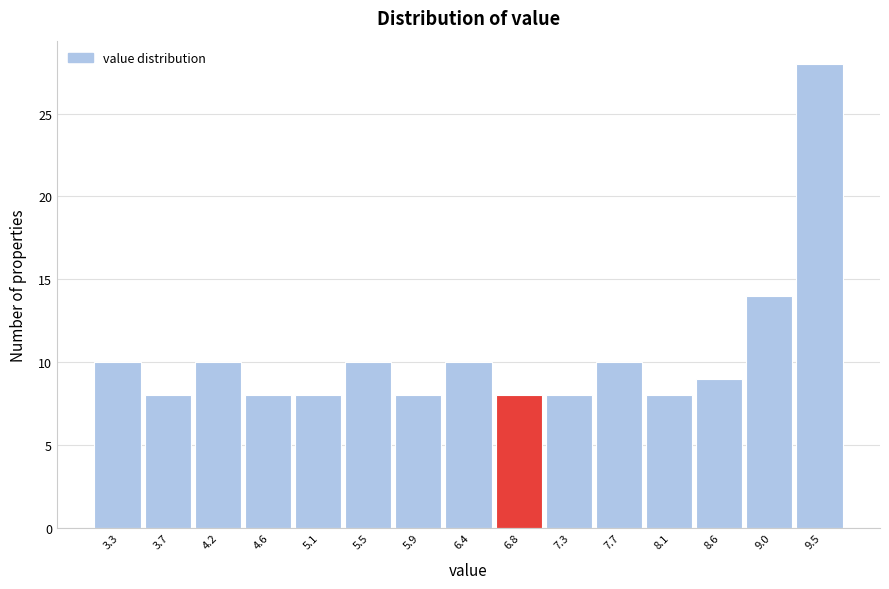

Reading left to right, list all the values displayed in this chart.

3.3=10	3.7=8	4.2=10	4.6=8	5.1=8	5.5=10	5.9=8	6.4=10	6.8=8	7.3=8	7.7=10	8.1=8	8.6=9	9.0=14	9.5=28